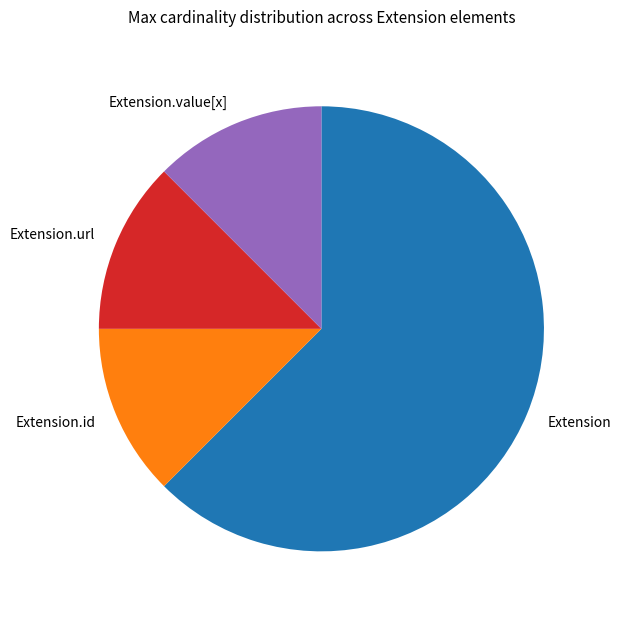

How many segments does this pie chart have?

4